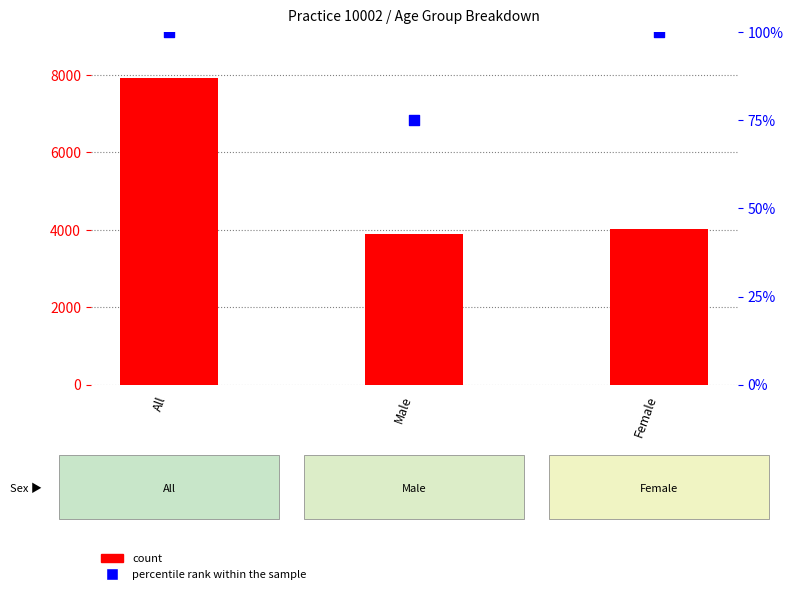

Which series reaches the maximum Y coordinate?

count